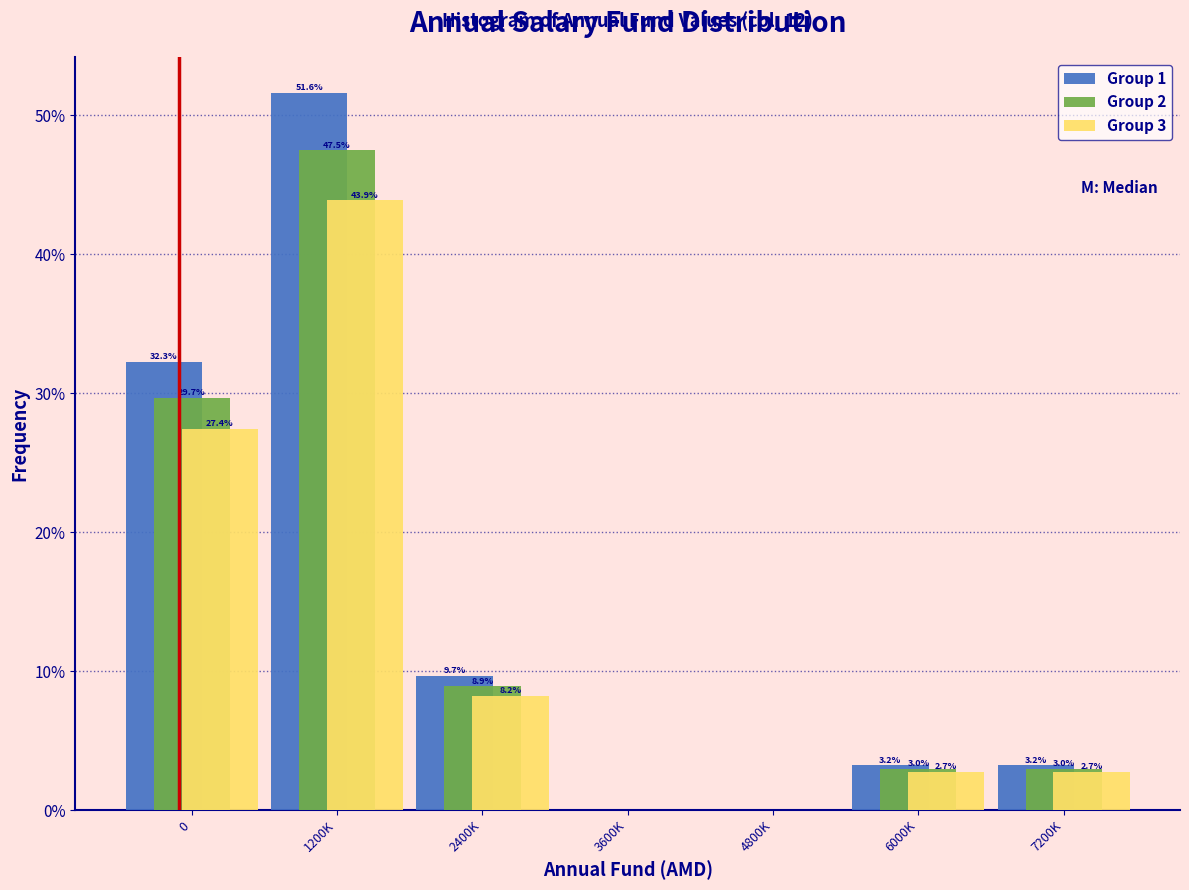

Reading left to right, transcribe all the data shown in this chart.

Group 1: 0=32.3	1200K=51.6	2400K=9.7	3600K=0.0	4800K=0.0	6000K=3.2	7200K=3.2
Group 2: 0=29.7	1200K=47.5	2400K=8.9	3600K=0.0	4800K=0.0	6000K=3.0	7200K=3.0
Group 3: 0=27.4	1200K=43.9	2400K=8.2	3600K=0.0	4800K=0.0	6000K=2.7	7200K=2.7